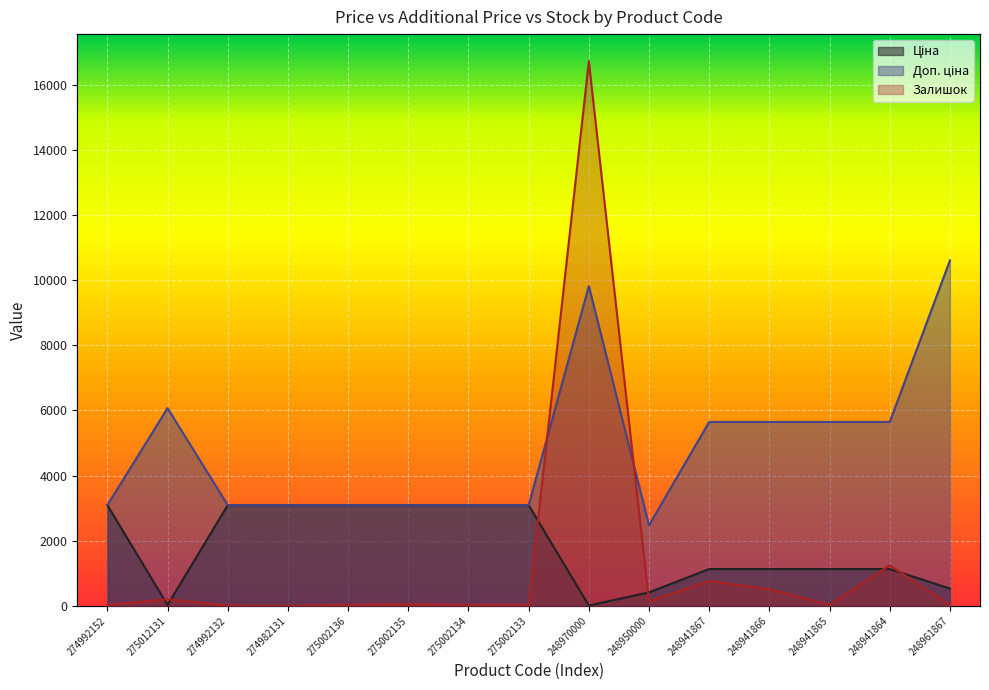

True or false: Залишок has a value of 266.7 at 275012131.

False